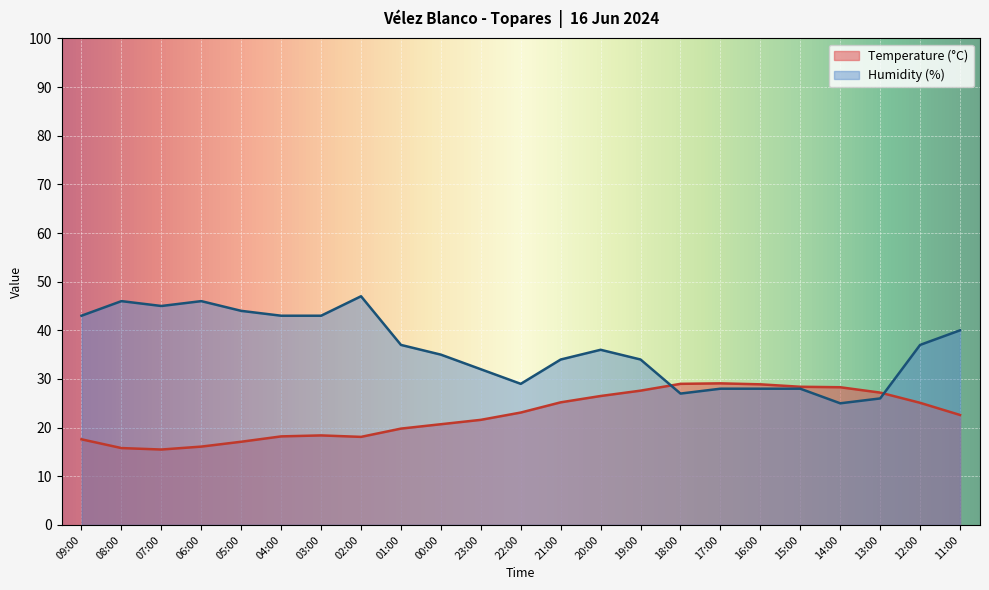

Where is the first local minimum for Humidity (%)?

07:00